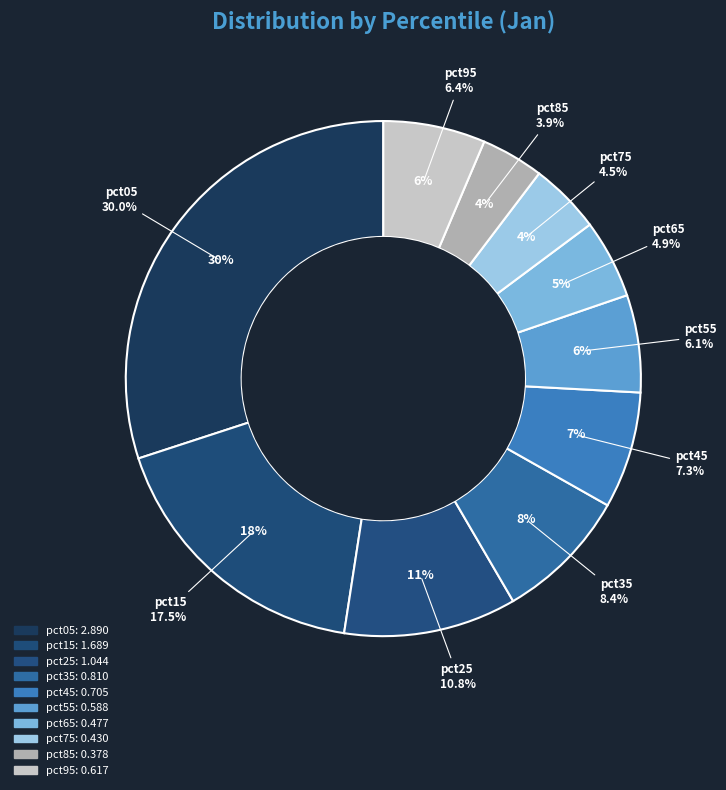

Is it true that pct35 is 16% of the pie?

False